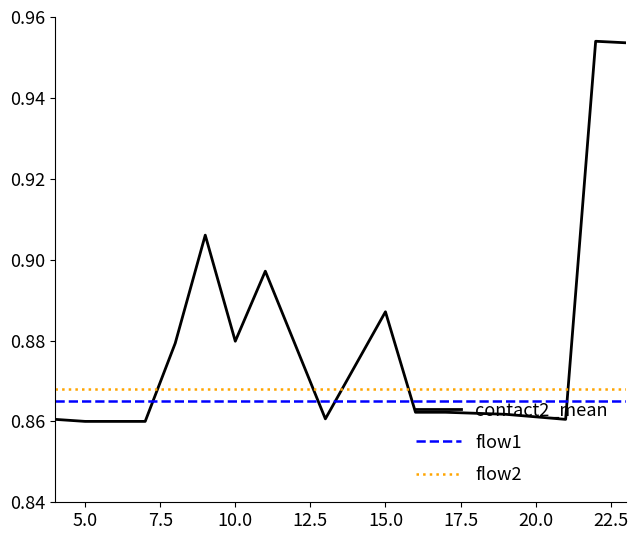

True or false: flow1 and flow2 cross at least once.

False